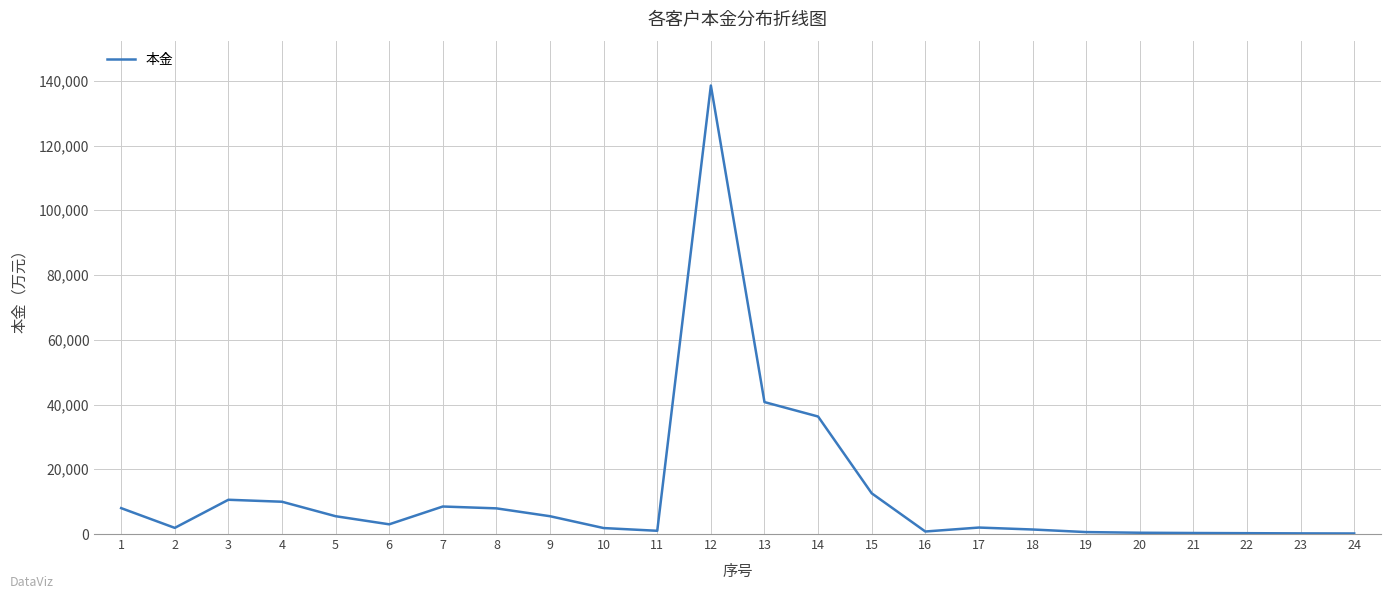

Where is the first local minimum?

2